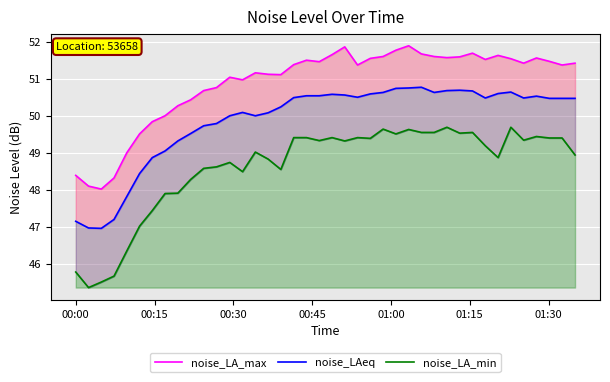

What are all the series names shown in the legend?

noise_LA_max, noise_LAeq, noise_LA_min